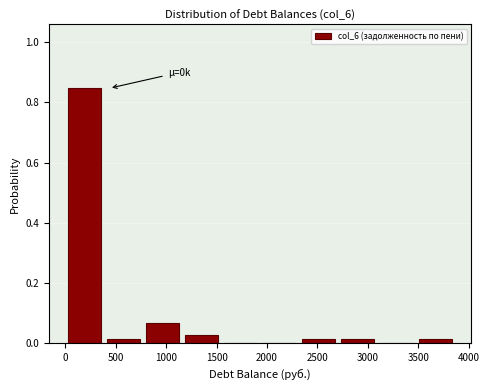

Over which range of the x-axis is the bar tallest?

0 to 400